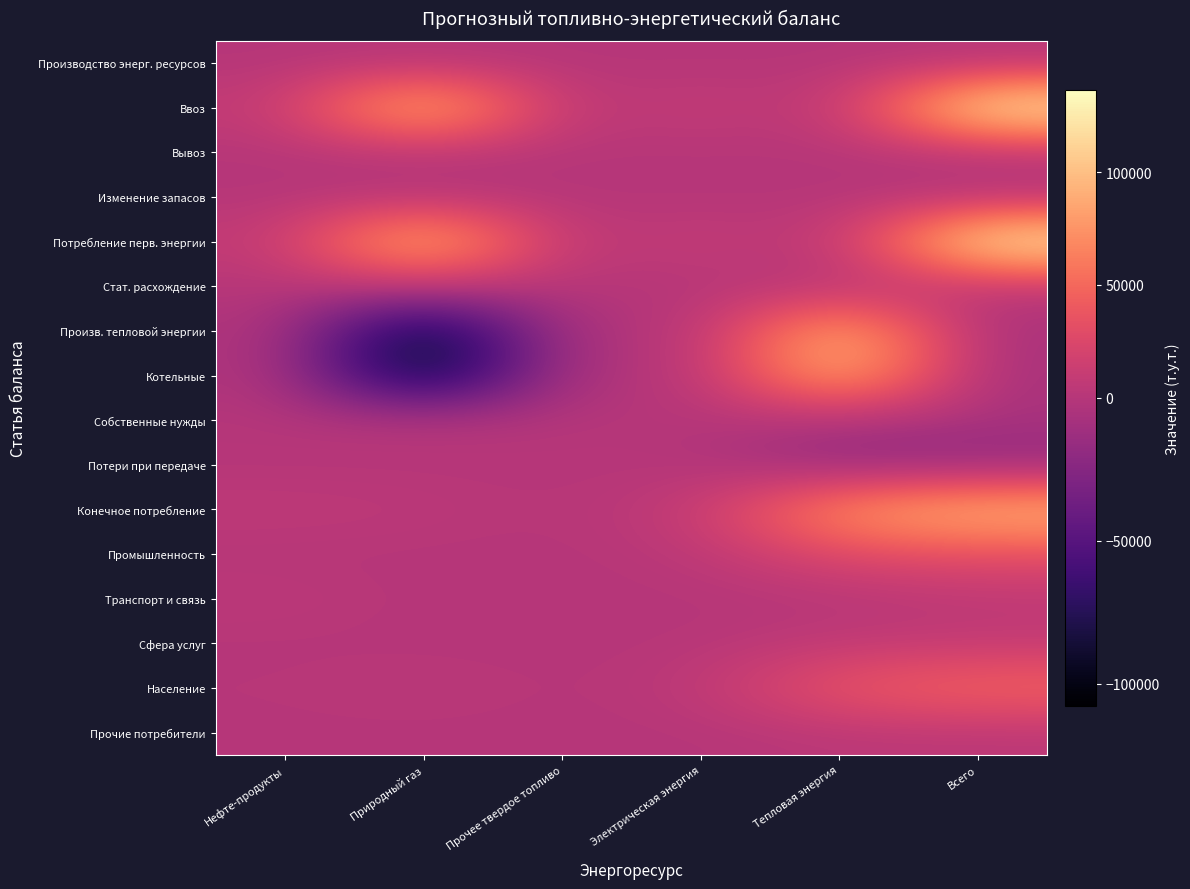

At Всего, list the series in order from smallest to largest.

Потери при передаче, Произв. тепловой энергии, Котельные, Собственные нужды, Изменение запасов, Производство энерг. ресурсов, Вывоз, Стат. расхождение, Прочие потребители, Транспорт и связь, Сфера услуг, Промышленность, Население, Конечное потребление, Потребление перв. энергии, Ввоз